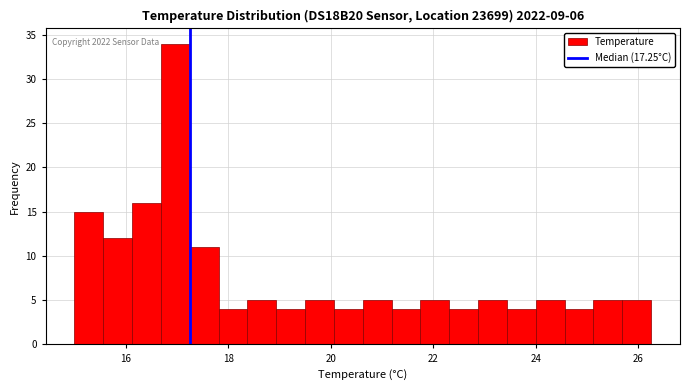

Read against the x-axis, roughly where is the centre of the tallest bar?

17.0